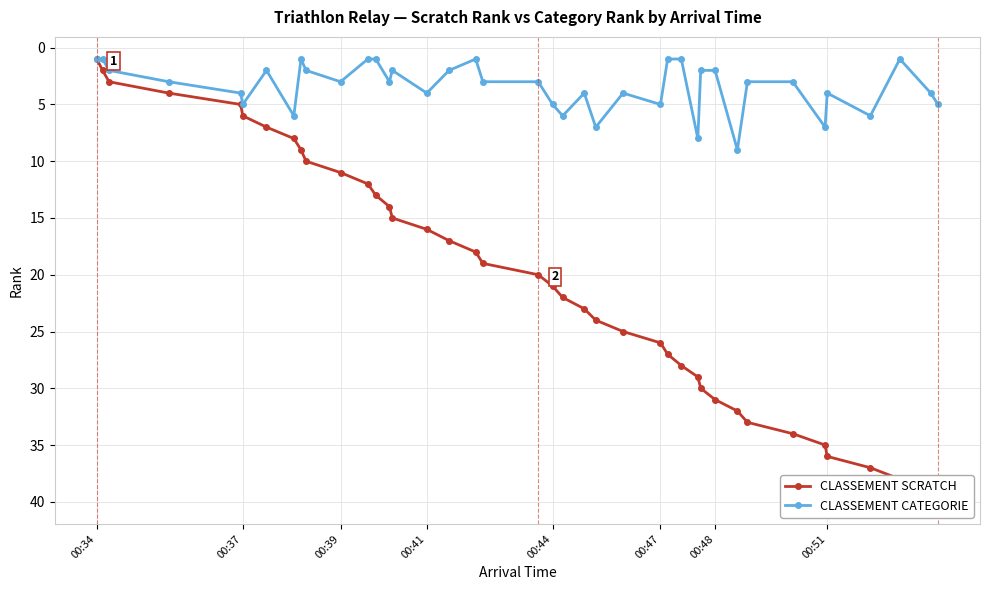

Count the number of categories in the chart.

40